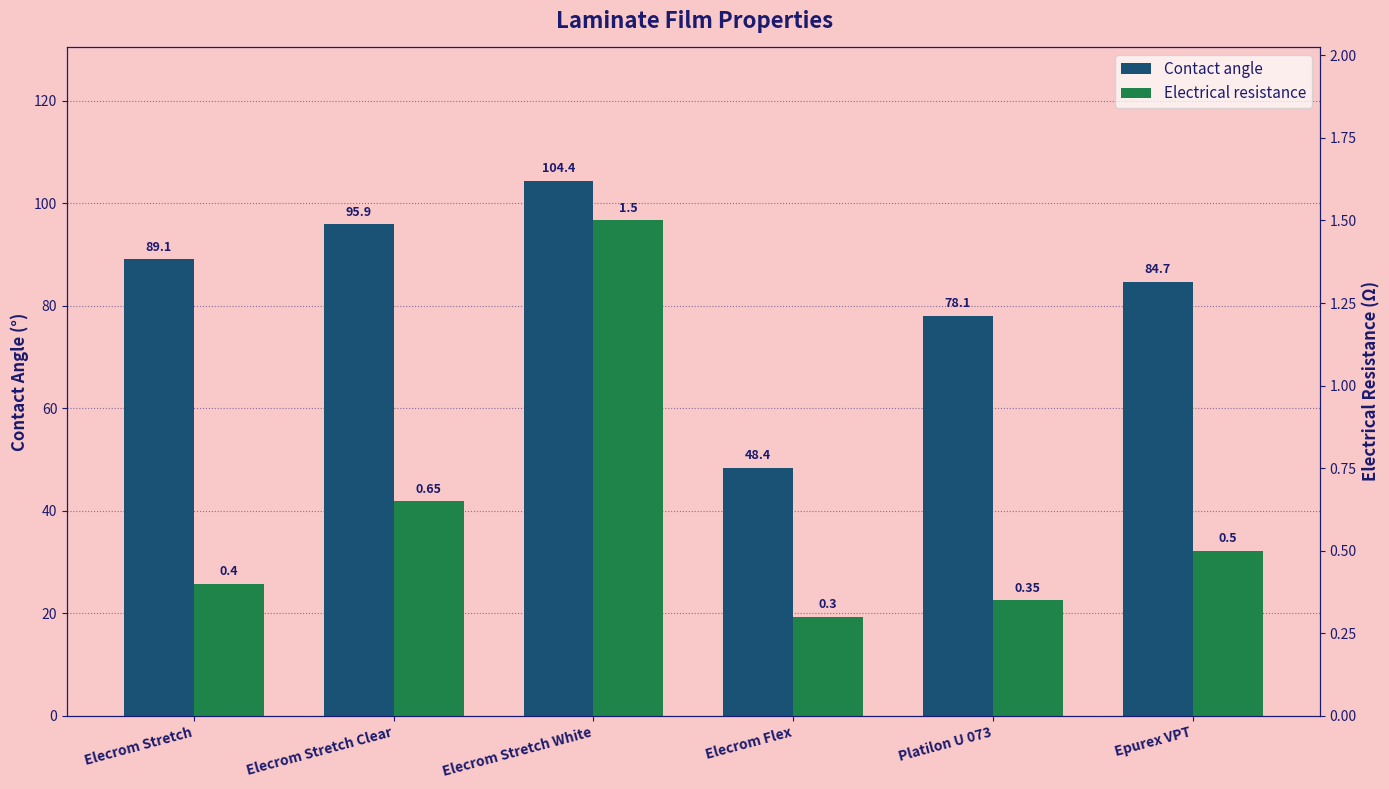

The value of Contact angle at Elecrom Stretch Clear is 95.9. True or false?

True